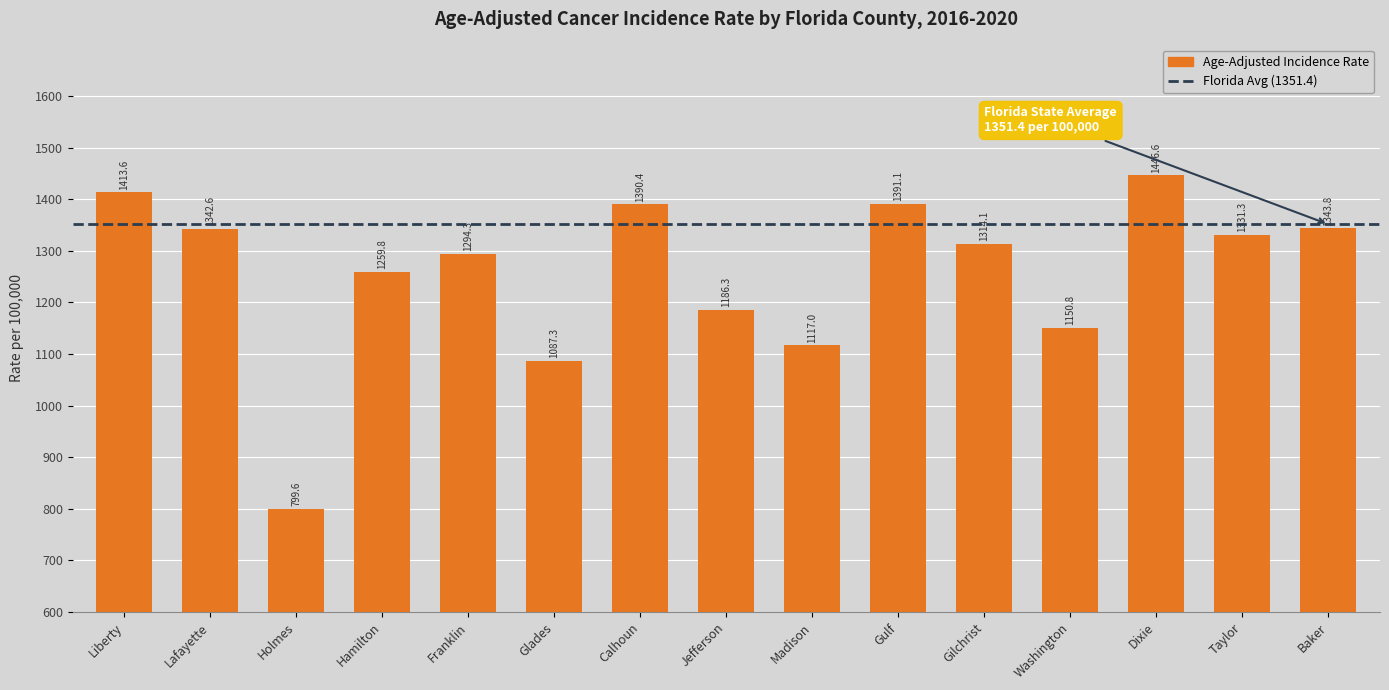

At which label is the value closest to 1123?

Madison